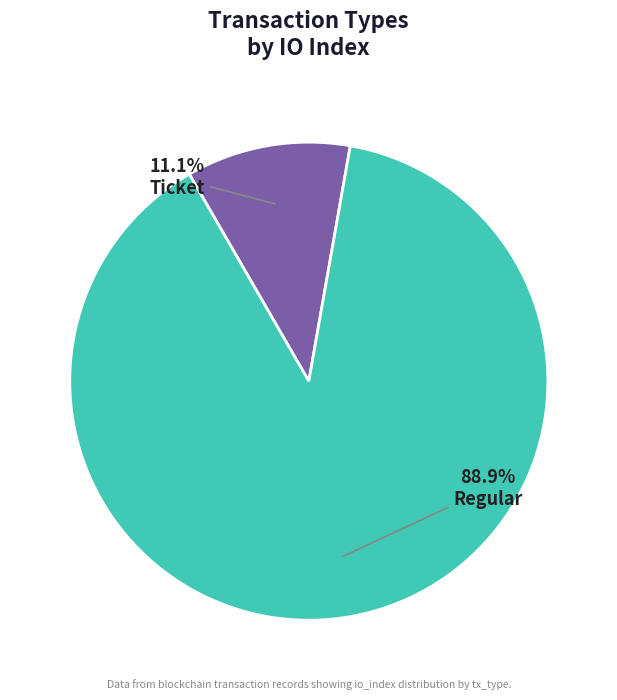

Rank the categories by value from lowest to highest.

Ticket, Regular